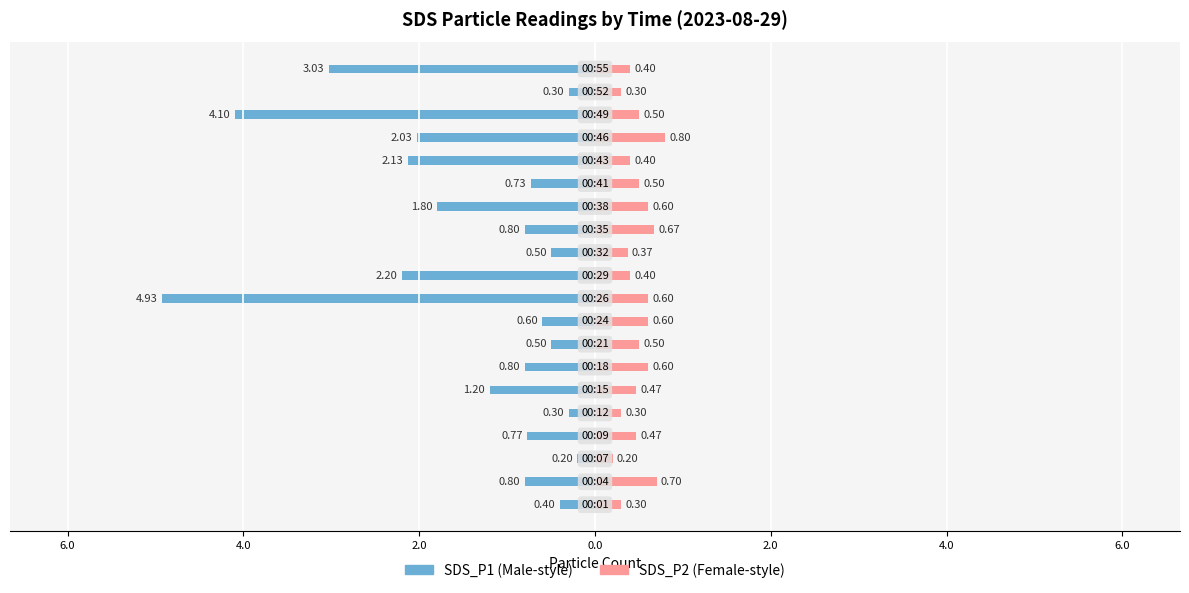

Is it true that SDS_P2 equals 0.1 at 4.0?

False